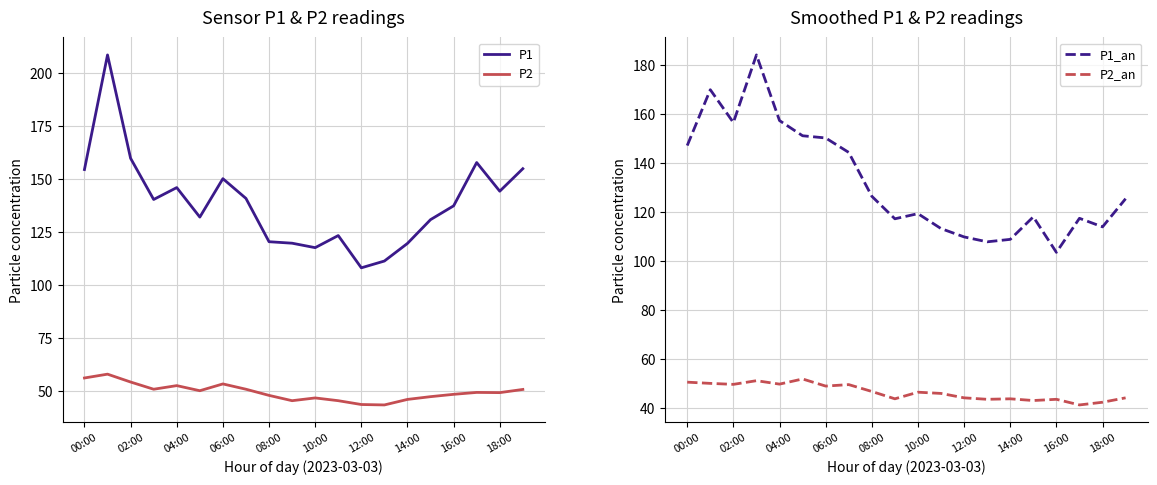

At which label is P1 closest to 158?

17